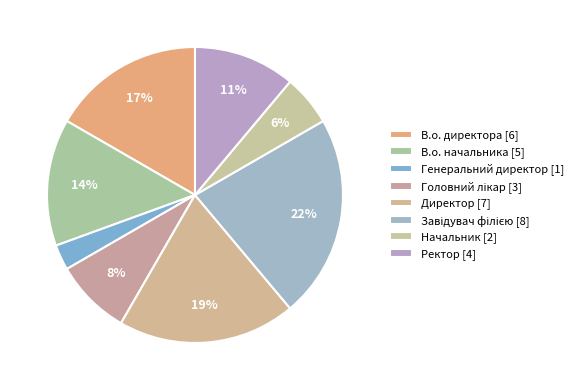

Is there a majority slice in this chart?

No